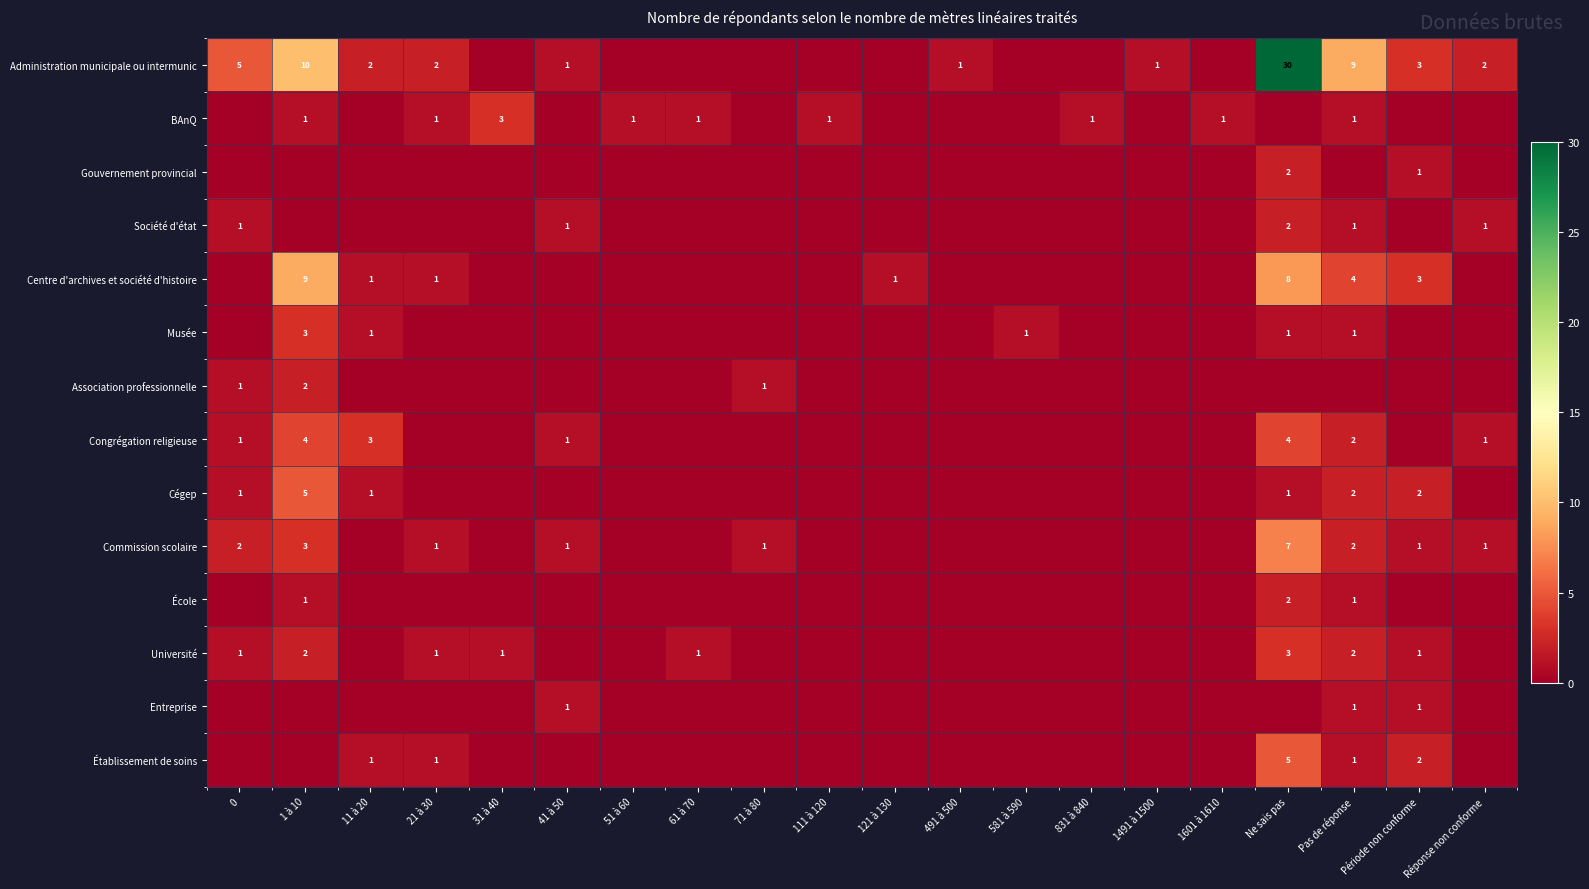

True or false: Administration municipale ou intermunic has a value of 10 at Ne sais pas.

False